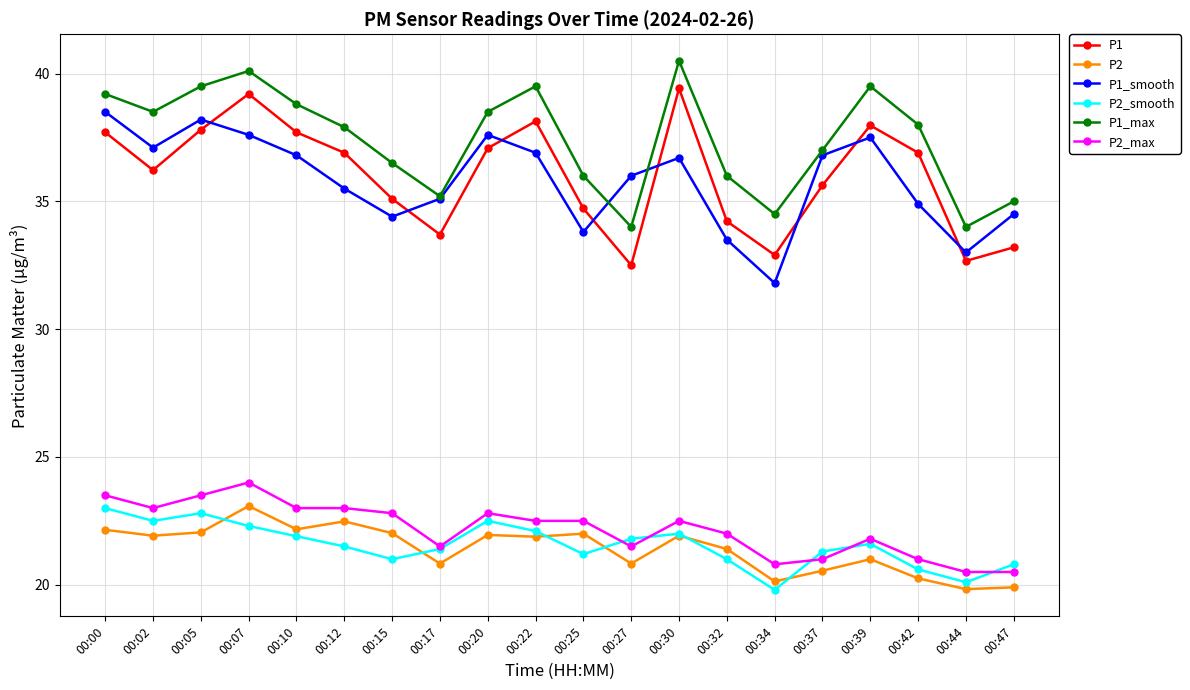

Which category has the lowest value in the P1_smooth series?

00:34